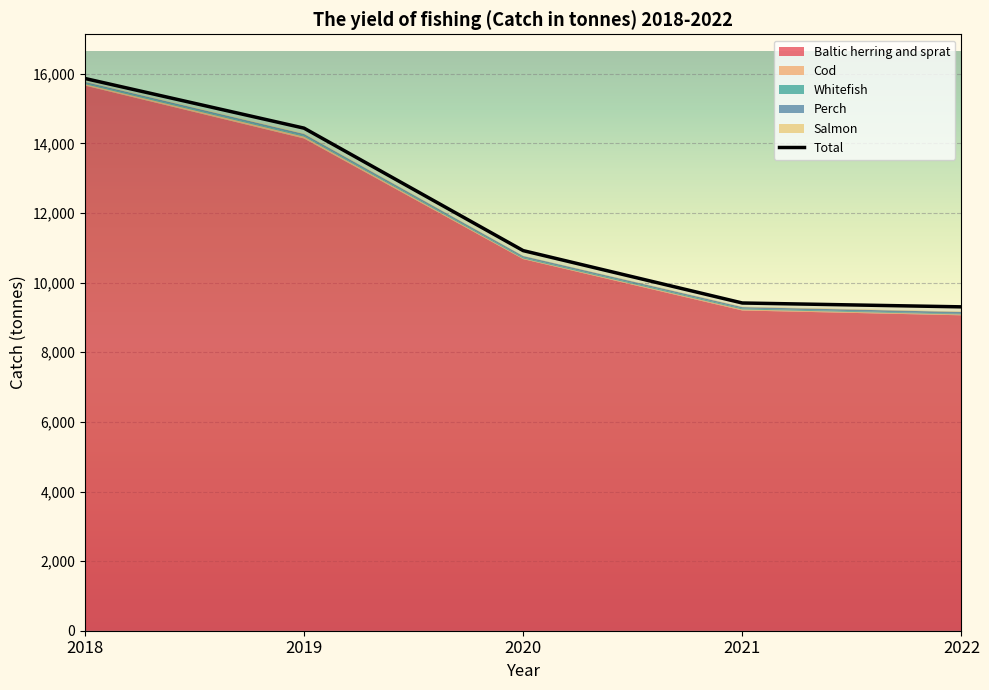

Where is the first local minimum for Cod?

2020